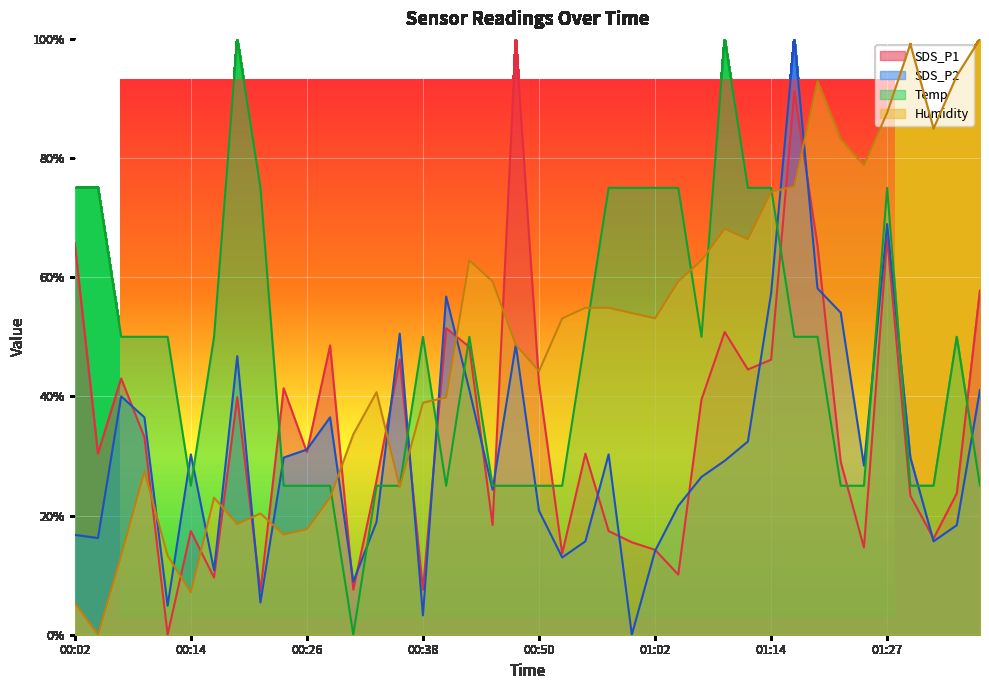

Does the chart display data point markers on the line(s)?

No